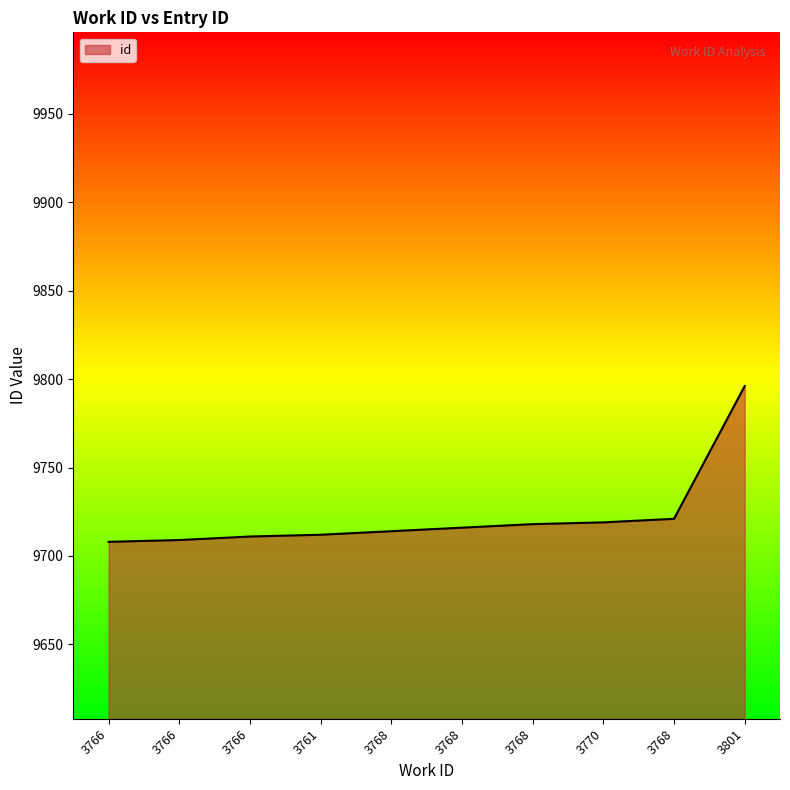

At which label does the data first exceed 9716?

3768